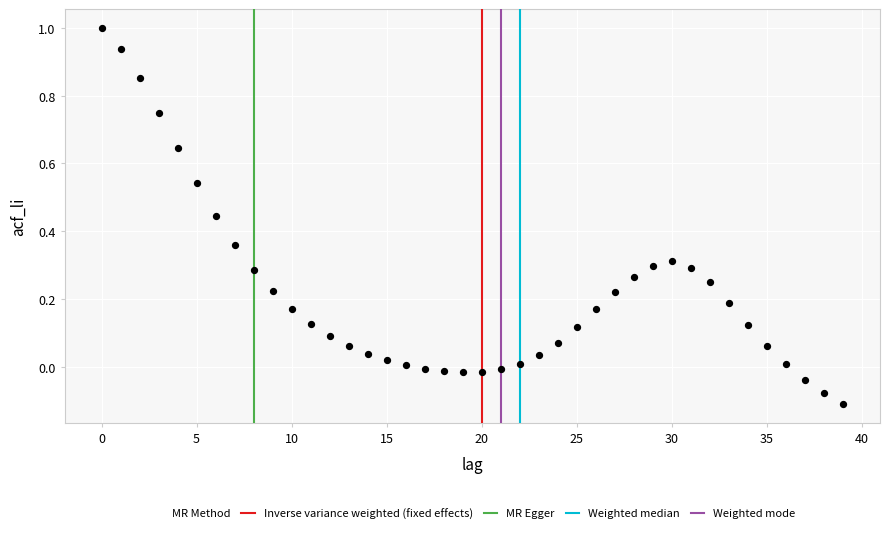

What is the range of Y values (max minus min)?

1.1